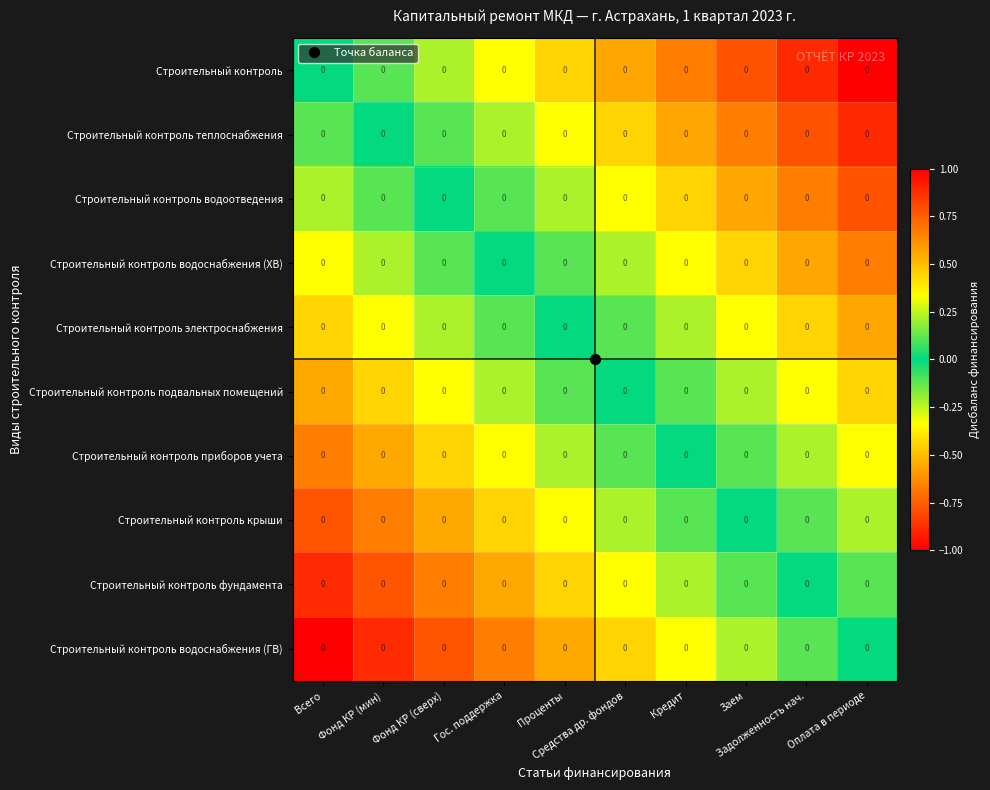

At how many categories does at least one series exceed 0?

9